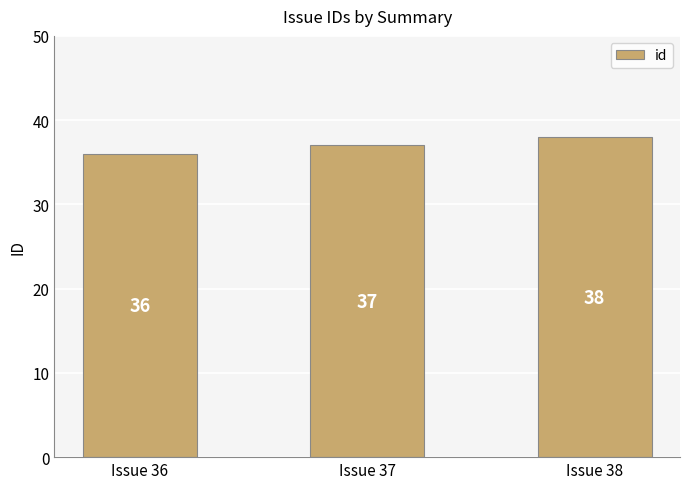

What is the difference between the maximum and minimum values?

2